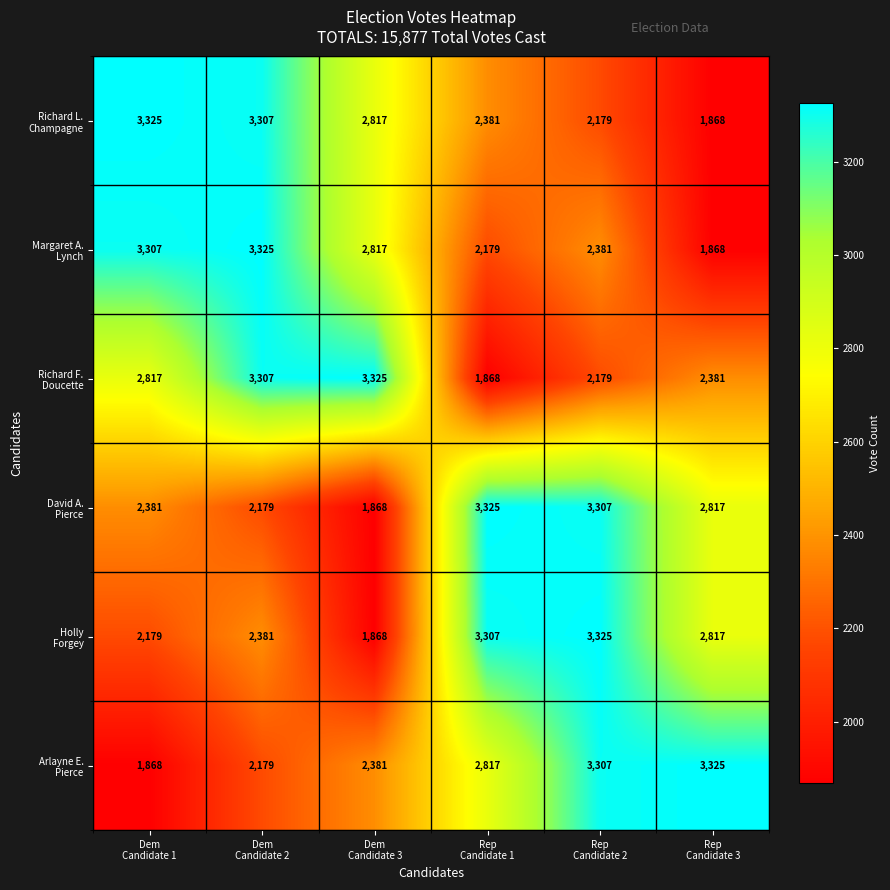

At how many categories does at least one series exceed 3254?

6